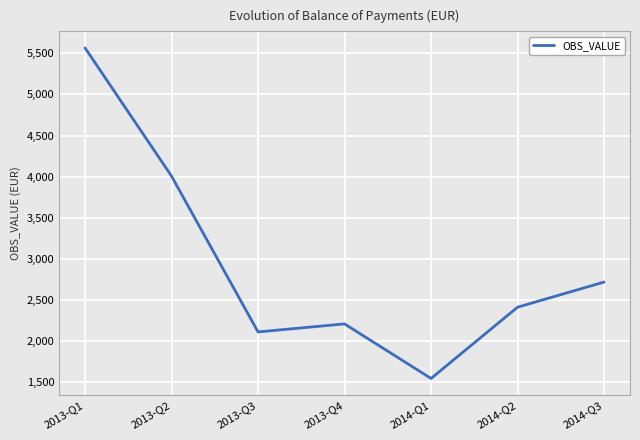

How many interior local valleys (lower than both neighbors) does the data have?

2